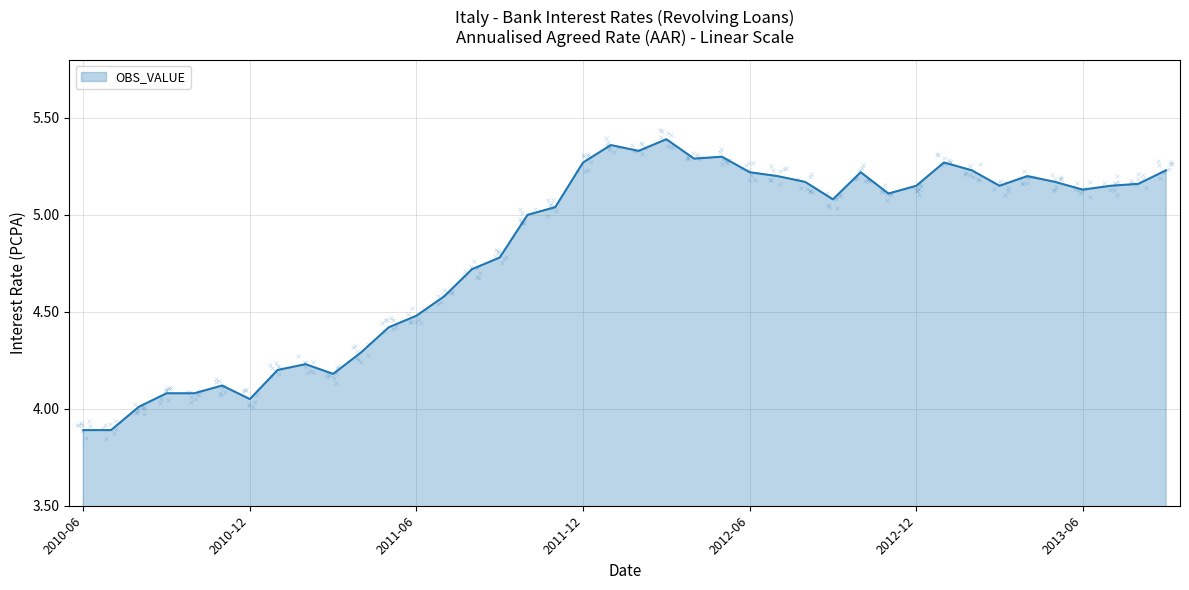

Which has a higher value, 2010-12 or 2010-10?

2010-10